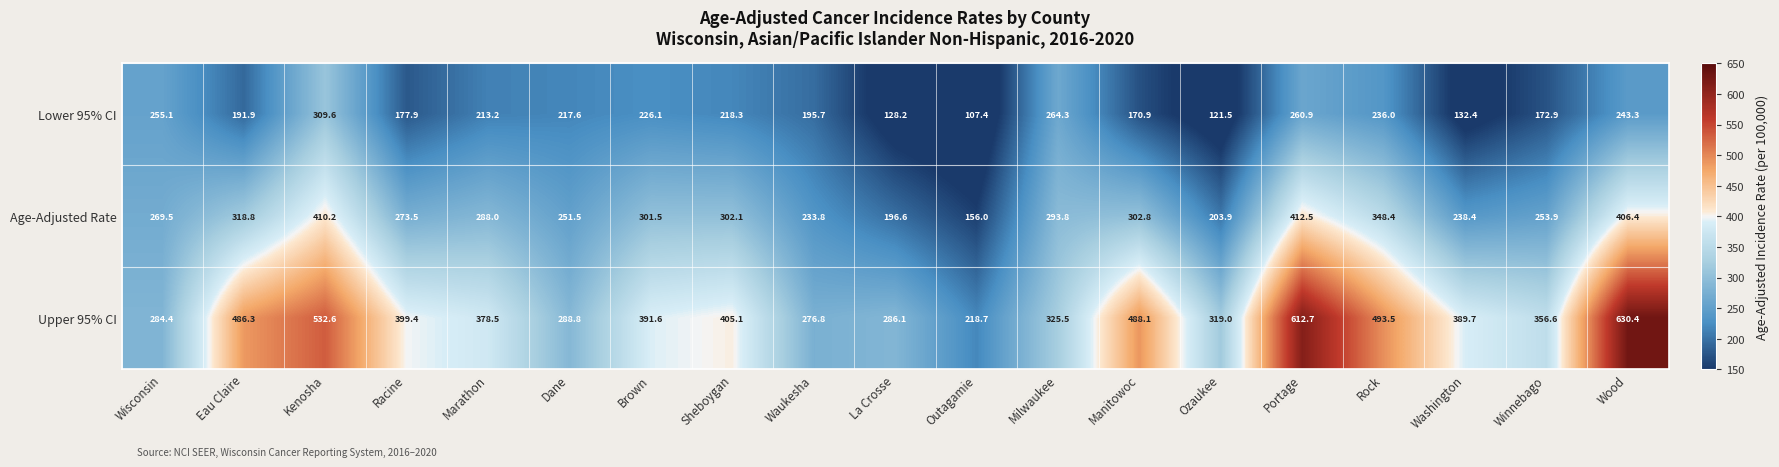

What is the sum of the Lower 95% CI values at Rock and Dane?

453.6